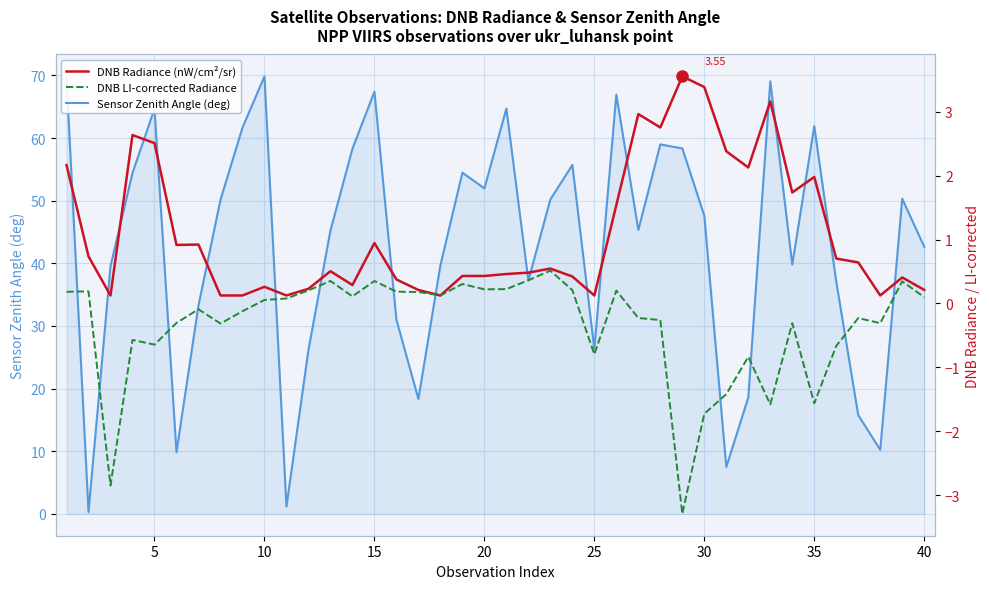

What is the sum of all Sensor Zenith Angle (deg) values?

1711.6